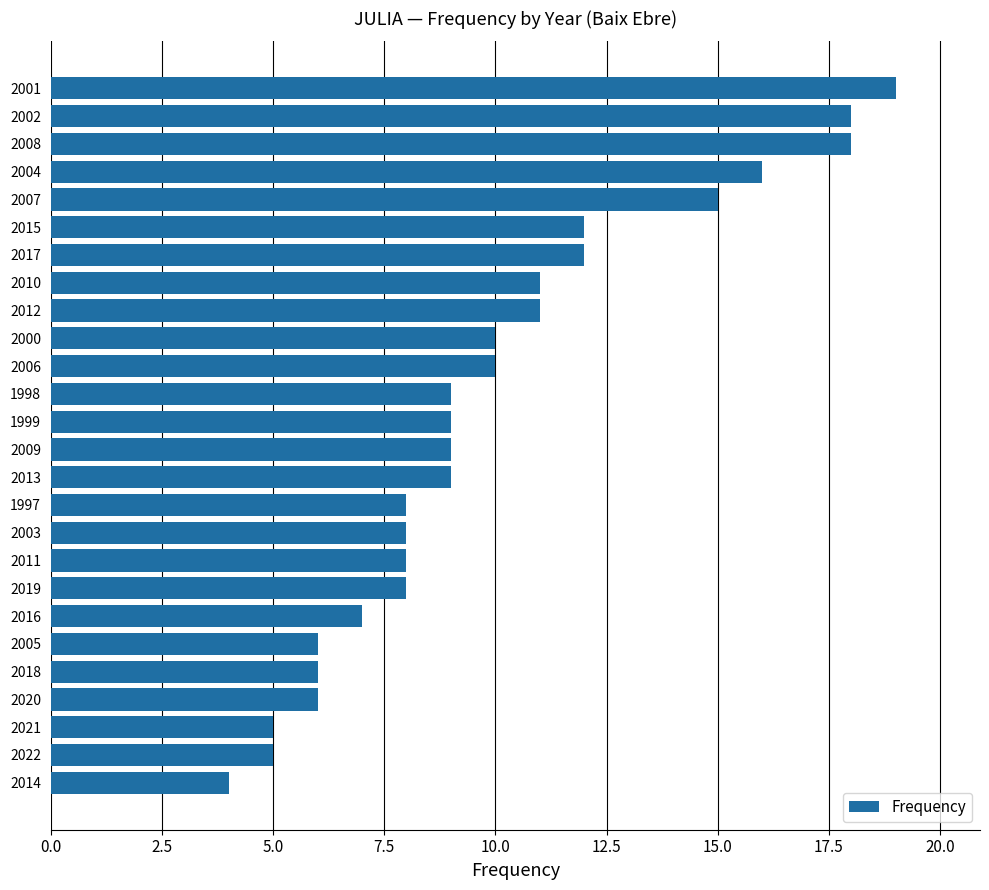

Reading bottom to top, transcribe all the data shown in this chart.

4	5	5	6	6	6	7	8	8	8	8	9	9	9	9	10	10	11	11	12	12	15	16	18	18	19